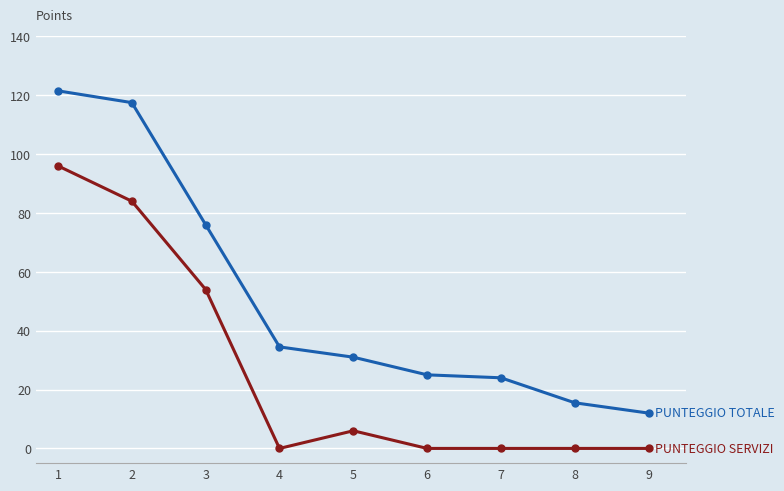

What is the spread (max minus min) of values at 7?

24.0